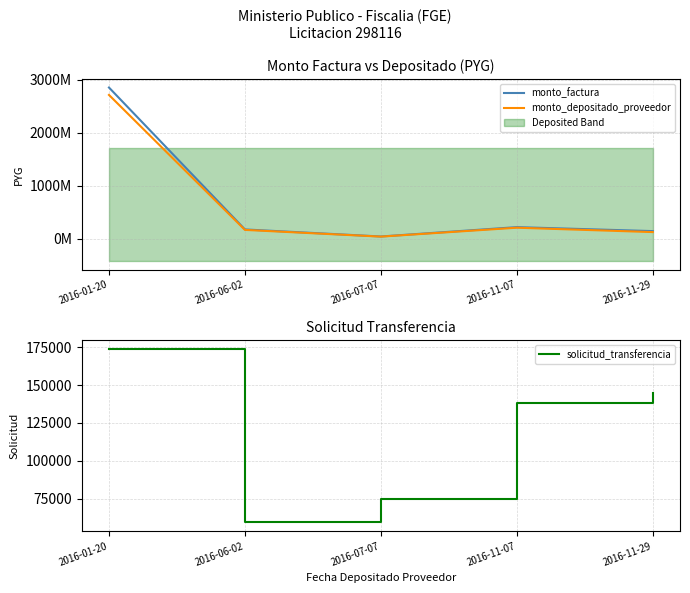

What is the spread (max minus min) of values at 2016-07-07?

43829597